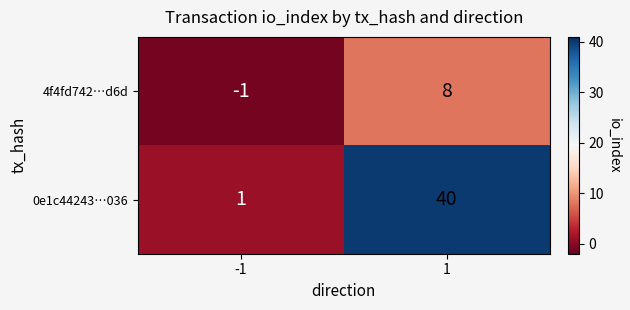

Which series has the largest range (max minus min)?

0e1c44243…036